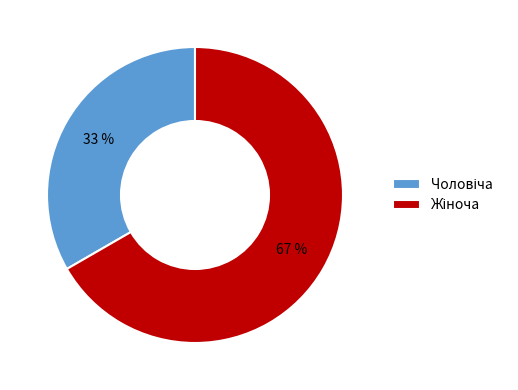

Is there any slice that represents more than half of the pie?

Yes